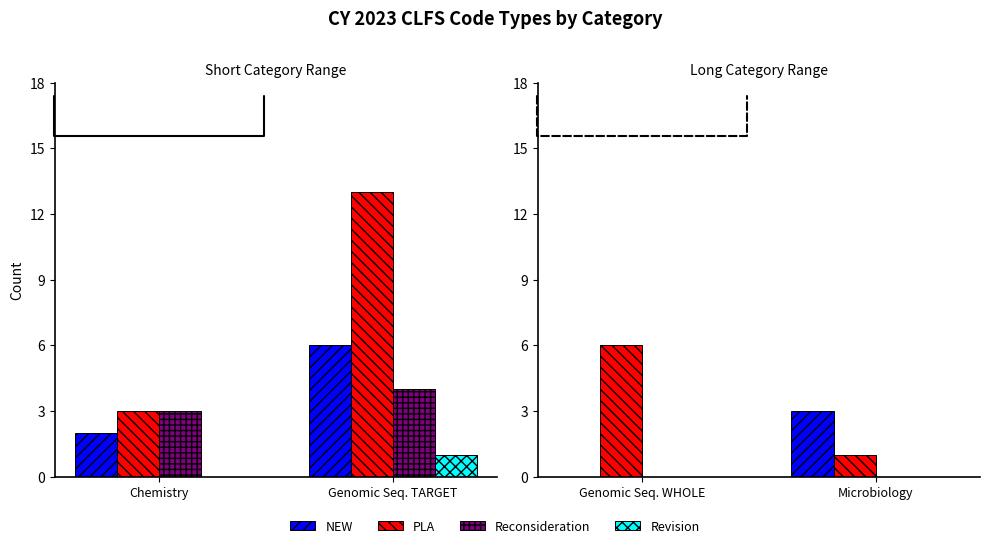

What is the label of the 1st bar from the left?

Genomic Seq. WHOLE